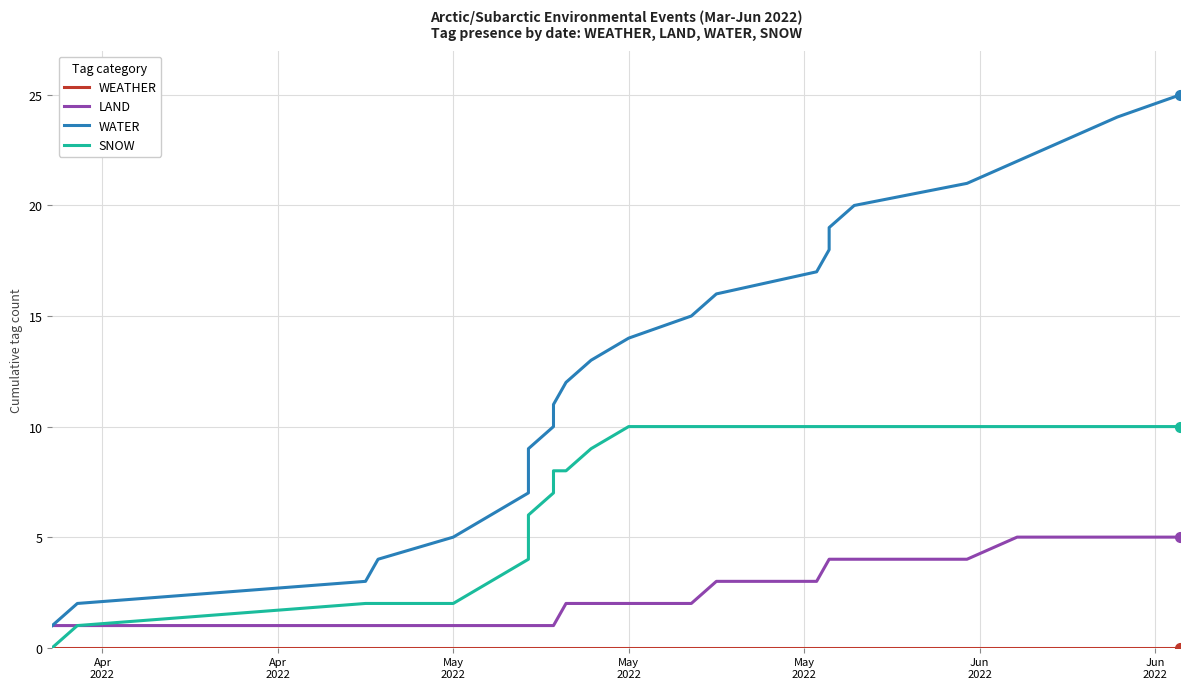

List the series in order of their peak value, lowest first.

WEATHER, LAND, SNOW, WATER